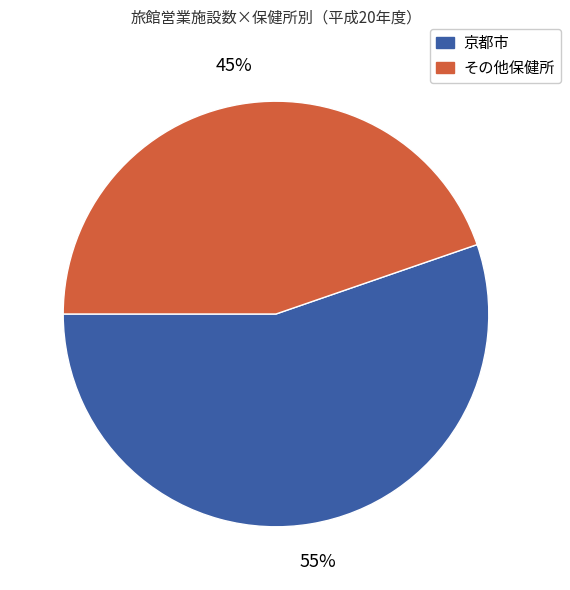

Does any single category account for the majority?

Yes